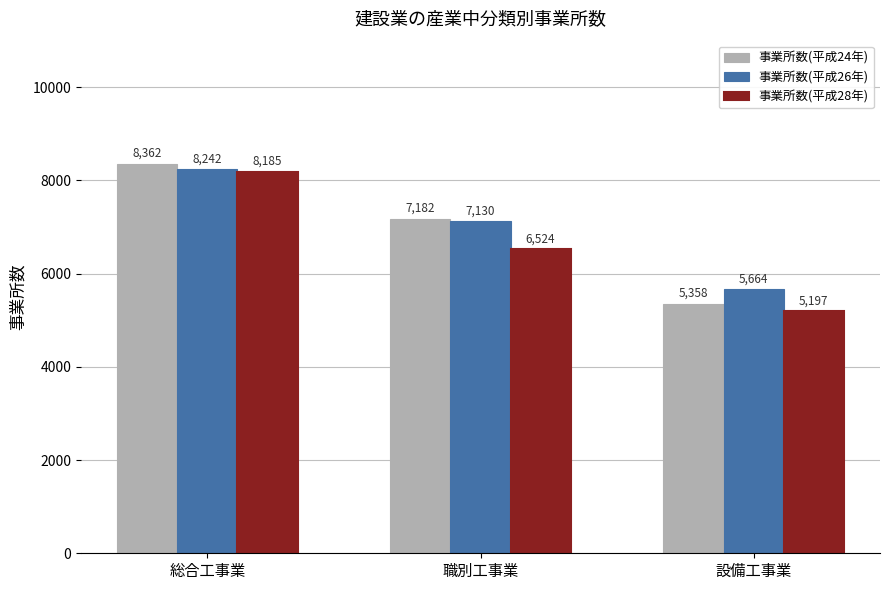

Reading right to left, extract all data points from this chart.

事業所数(平成24年): 設備工事業=5358	職別工事業=7182	総合工事業=8362
事業所数(平成26年): 設備工事業=5664	職別工事業=7130	総合工事業=8242
事業所数(平成28年): 設備工事業=5197	職別工事業=6524	総合工事業=8185